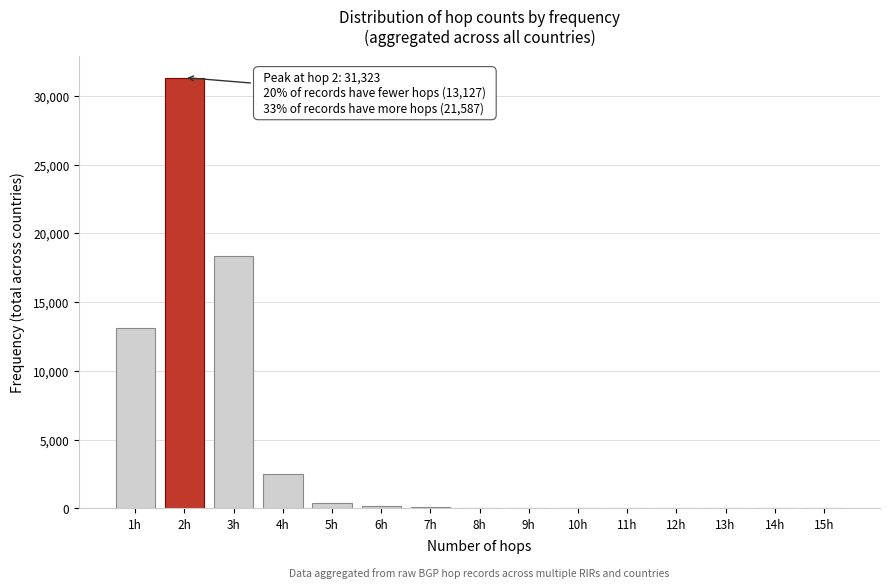

What is the greatest value displayed?

31323